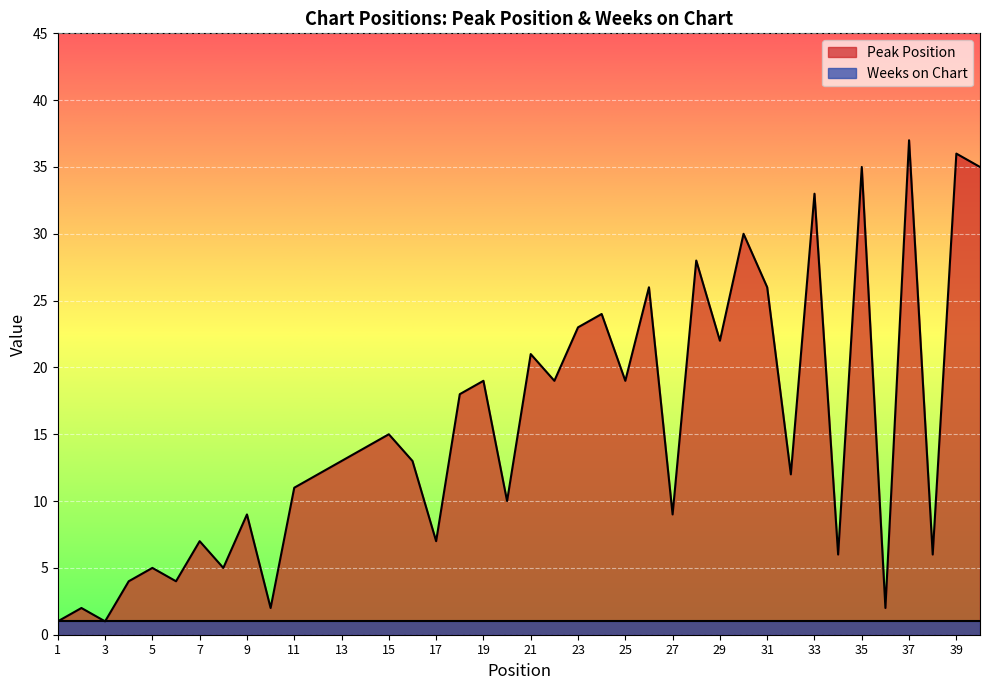

Reading right to left, what are all the values shown in this chart?

35	36	6	37	2	35	6	33	12	26	30	22	28	9	26	19	24	23	19	21	10	19	18	7	13	15	14	13	12	11	2	9	5	7	4	5	4	1	2	1